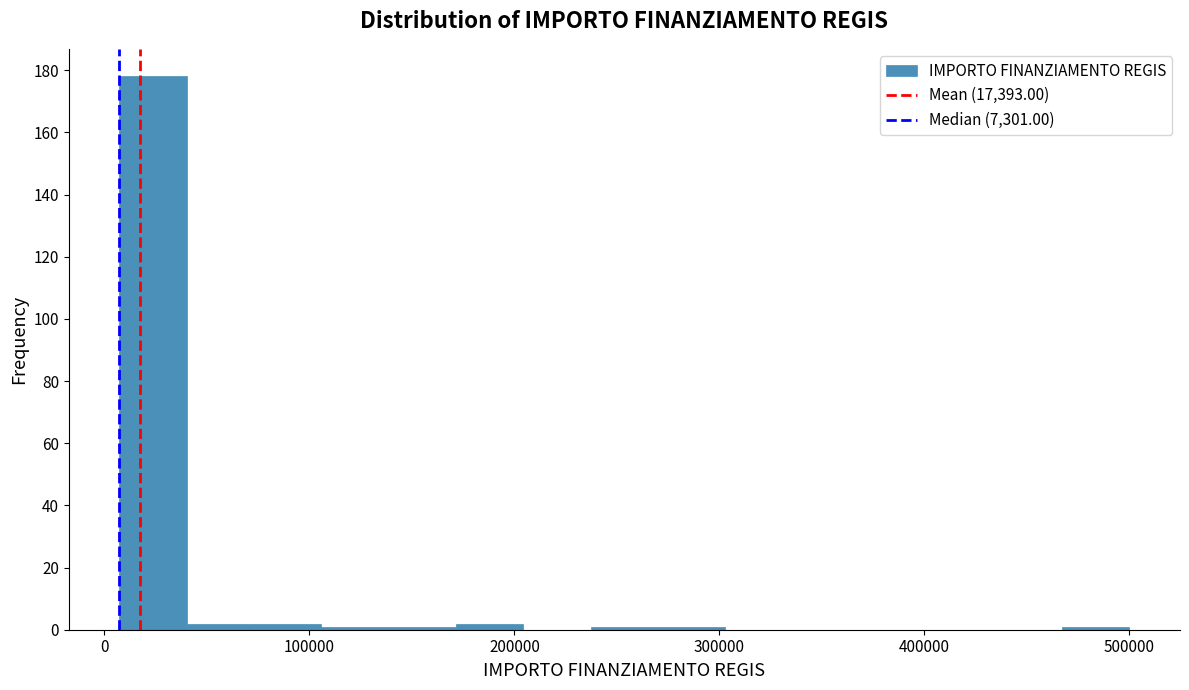

Read against the x-axis, roughly where is the centre of the tallest bar?

20000